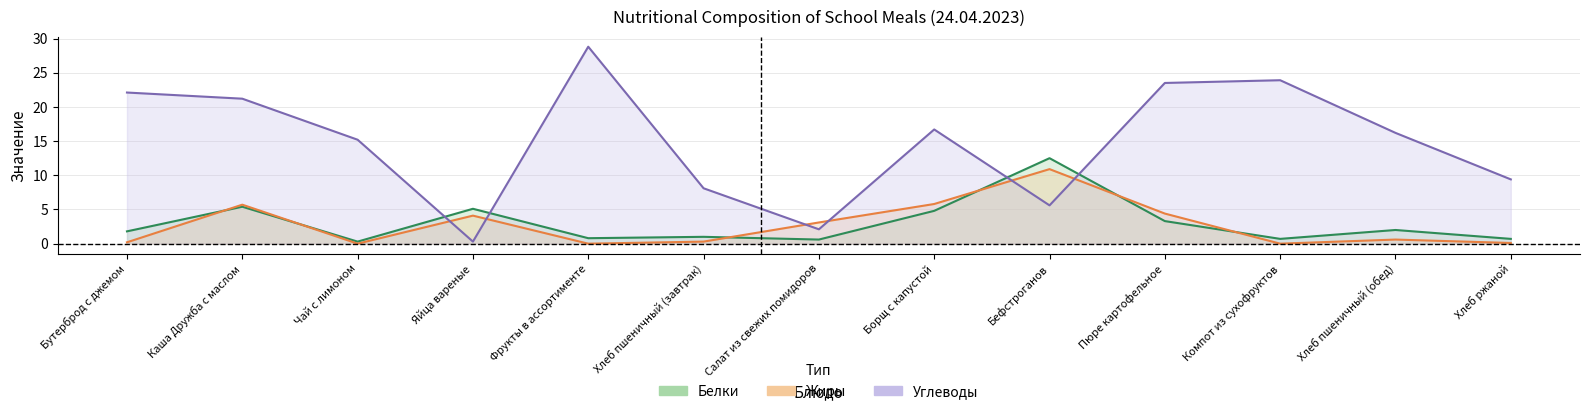

At which category is the sum across all series the highest?

Каша Дружба с маслом